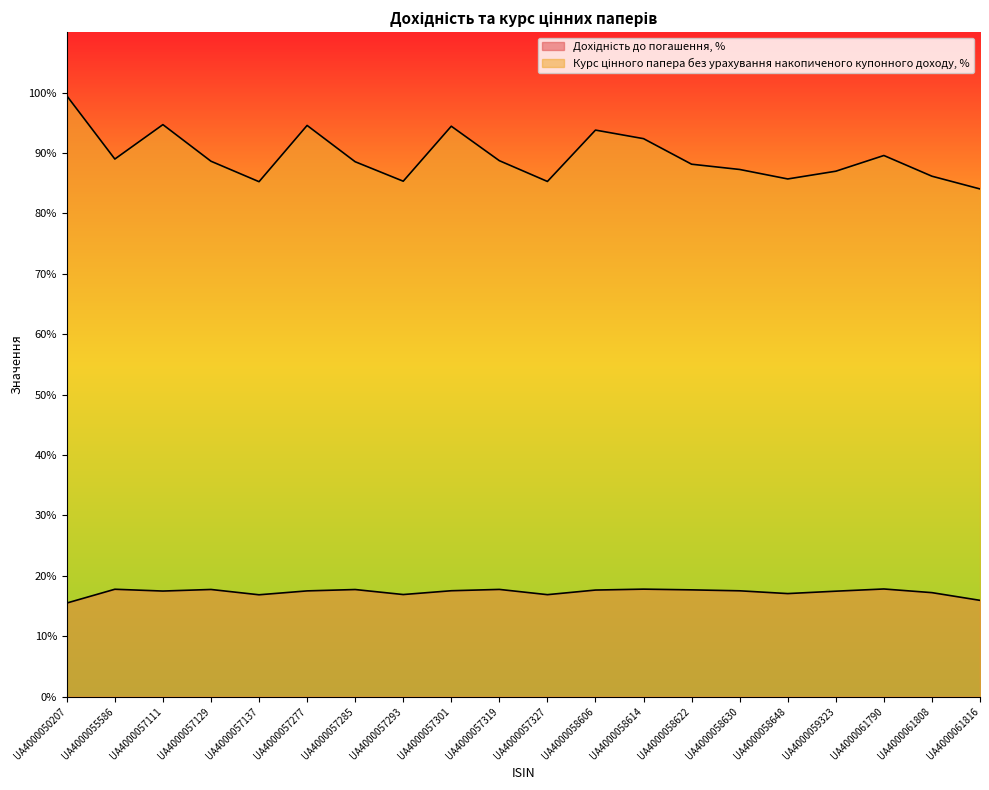

What is the maximum value for Курс цінного папера без урахування накопиченого купонного доходу, %?

99.5